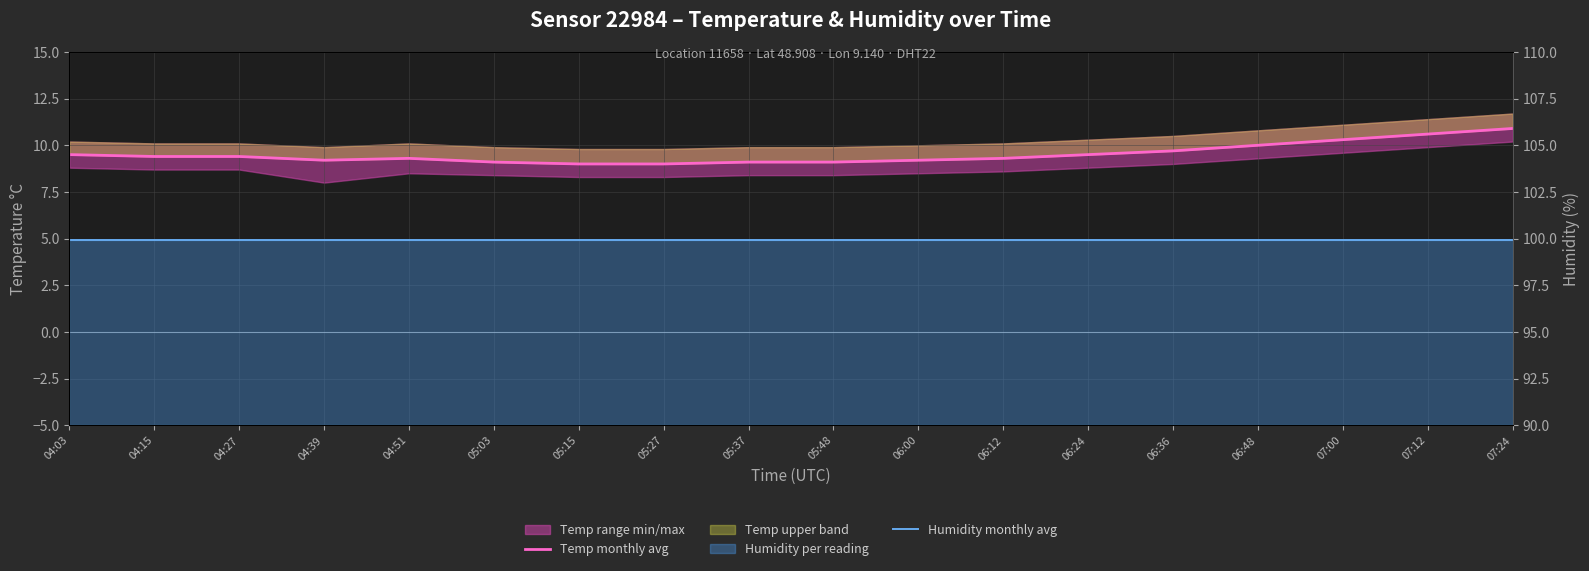

True or false: Humidity monthly avg and Temp monthly avg intersect in this chart.

False